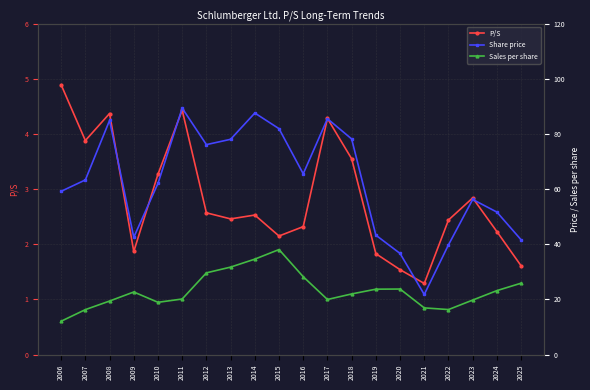

What is the difference between the maximum and second lowest values in the P/S series?

3.3